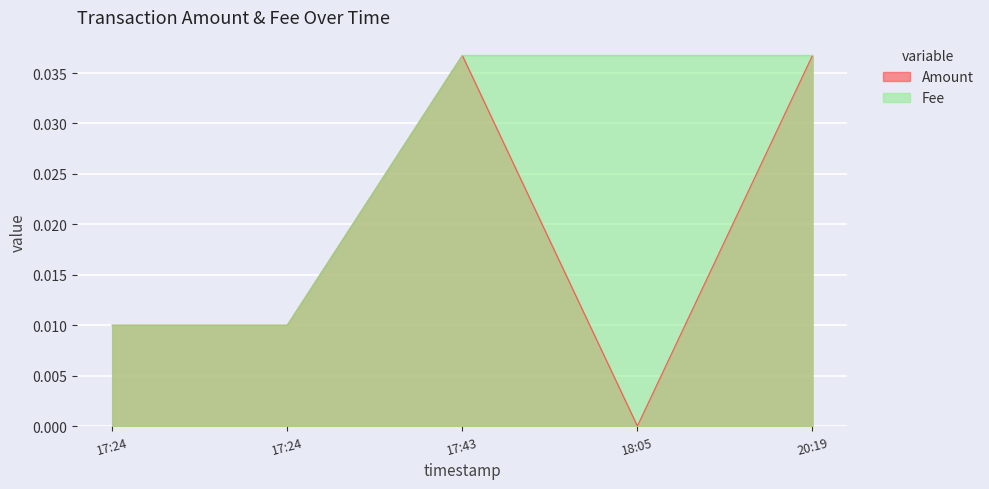

Which series has the largest range (max minus min)?

Amount